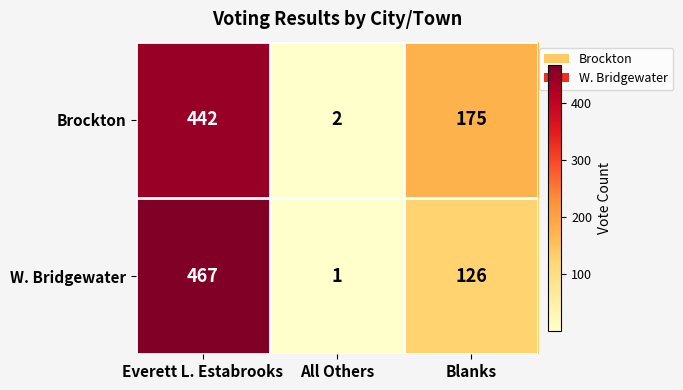

Reading left to right, what are all the values shown in this chart?

Brockton: 442	2	175
W. Bridgewater: 467	1	126